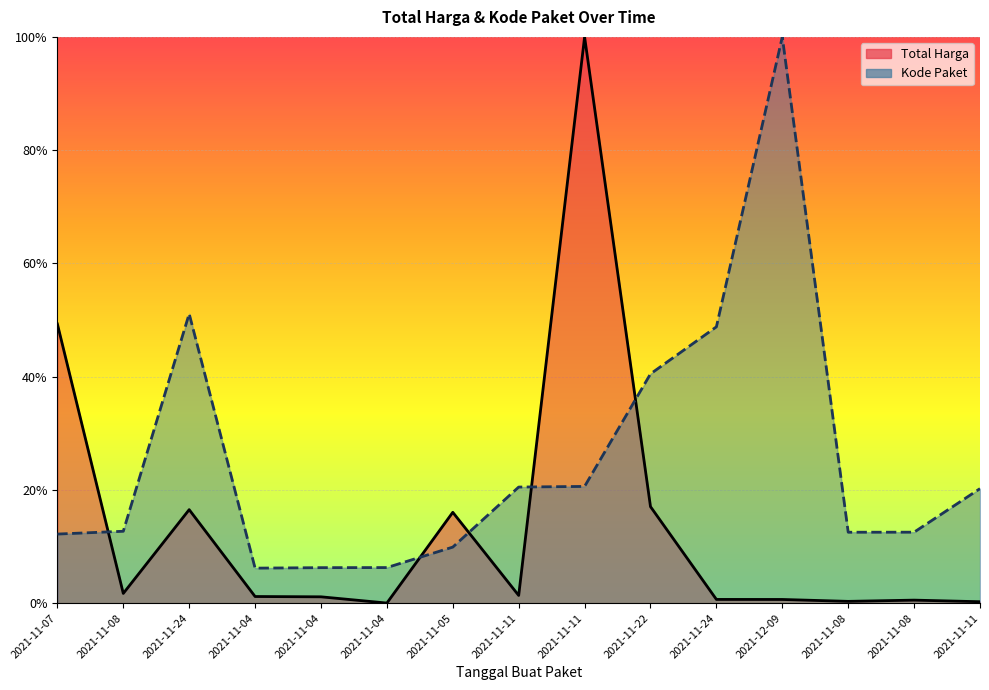

How many times do Total Harga and Kode Paket cross each other?

5